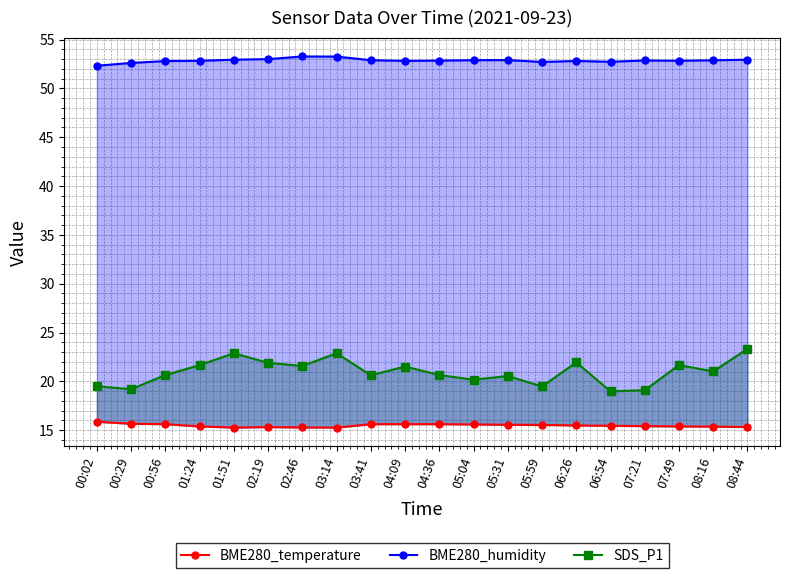

What is the total value across all series at 05:59?

87.7